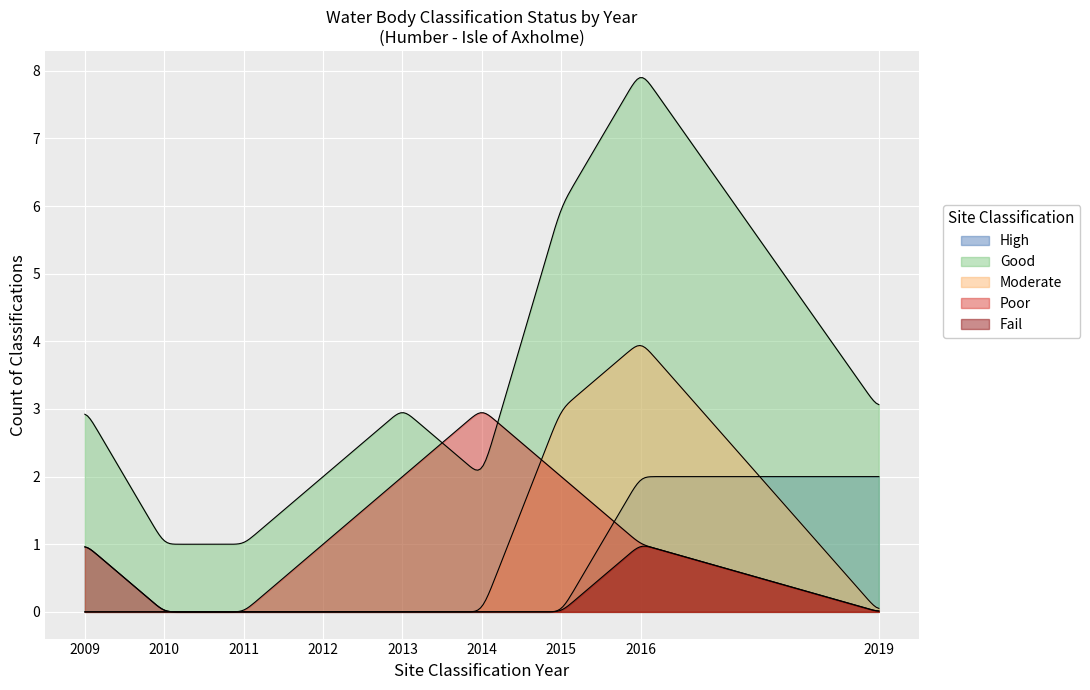

How many lines are shown in the chart?

5